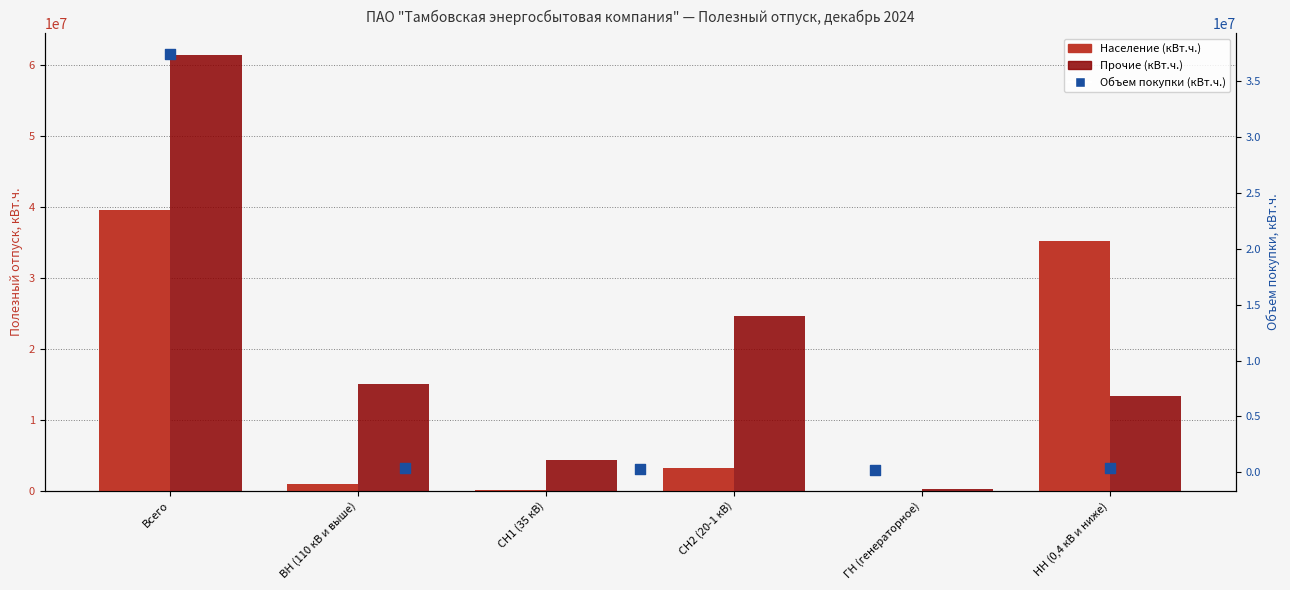

What is the total value across all series at Всего?

101001165.5